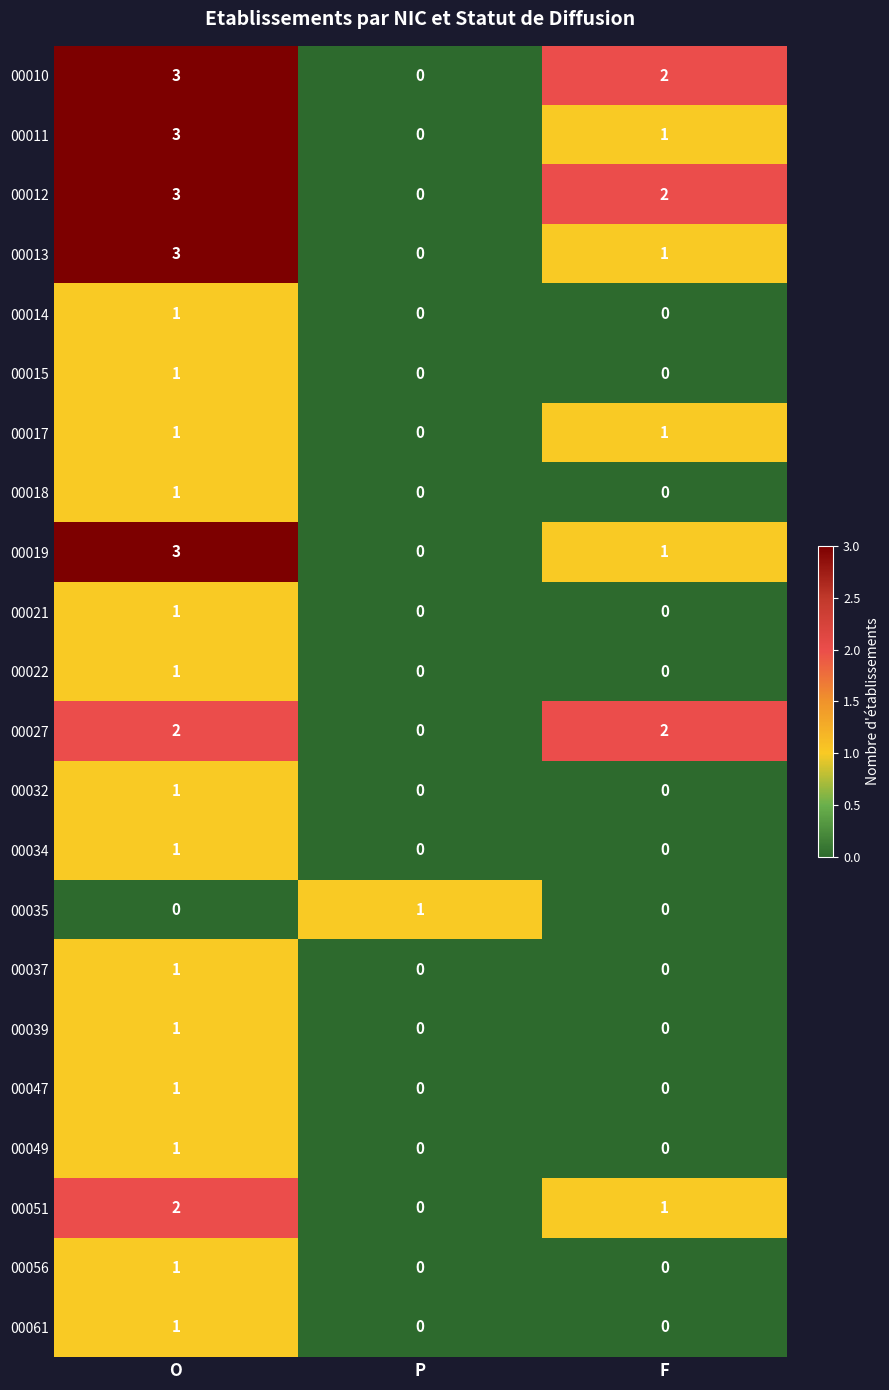

Which category has the highest value across all series?

O